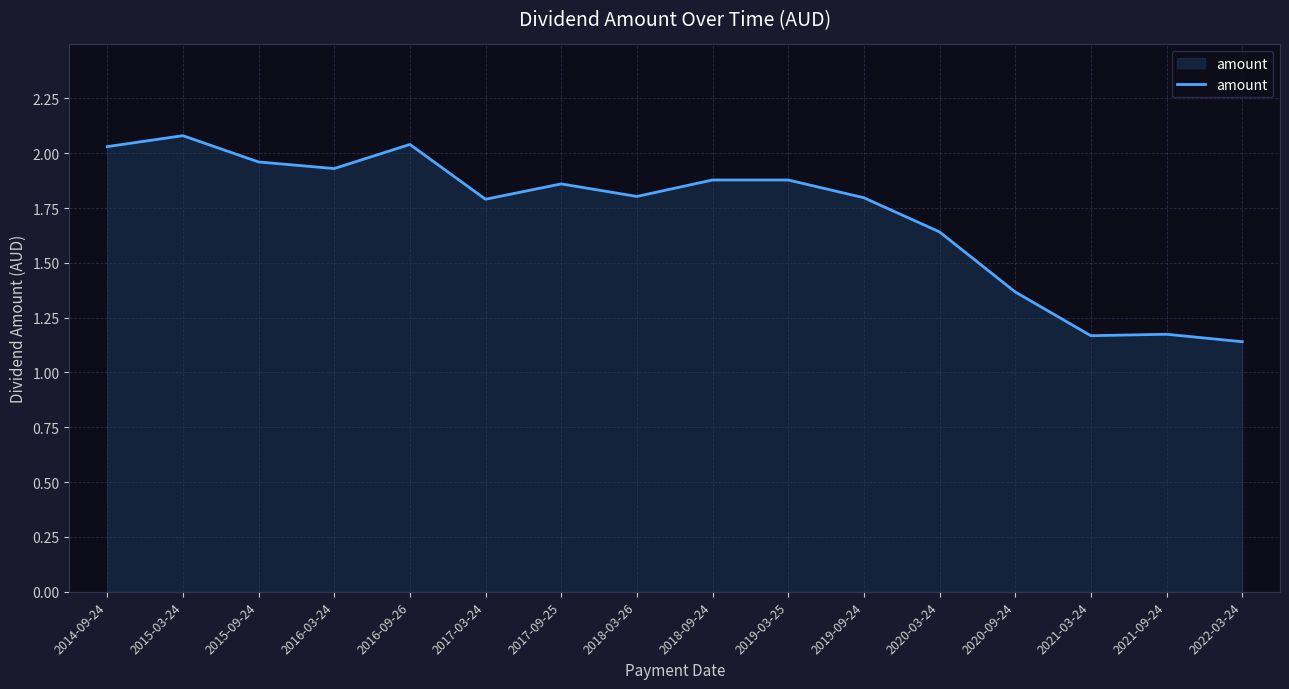

What position from the left is 2015-09-24?

3